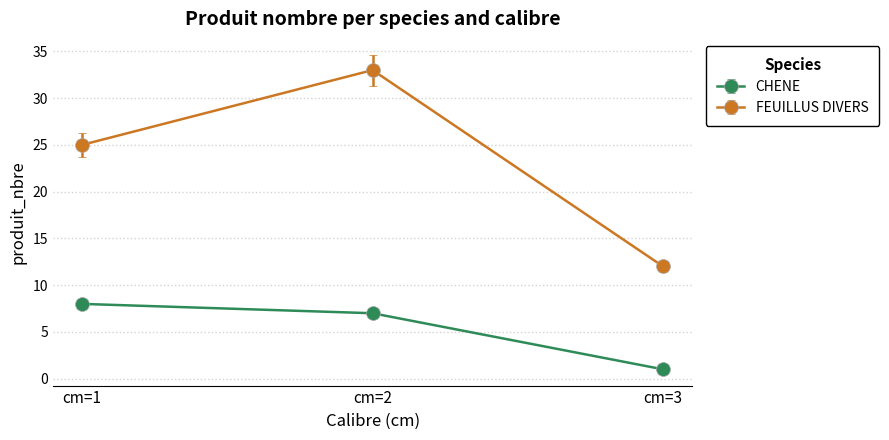

Which series has the largest total across all categories?

FEUILLUS DIVERS